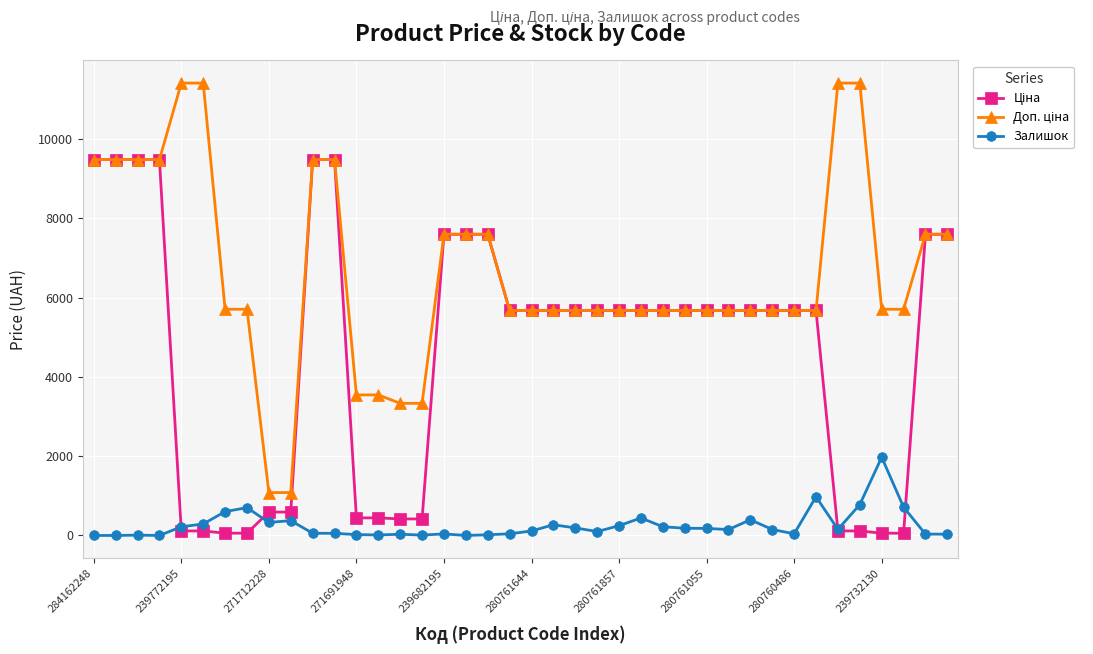

What is the maximum value for Залишок?

1972.0